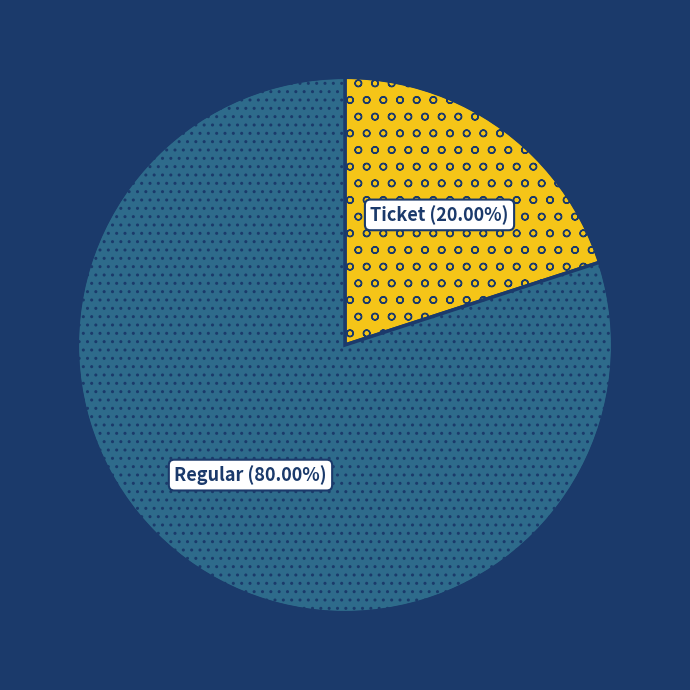

Rank the categories by value from highest to lowest.

Regular, Ticket